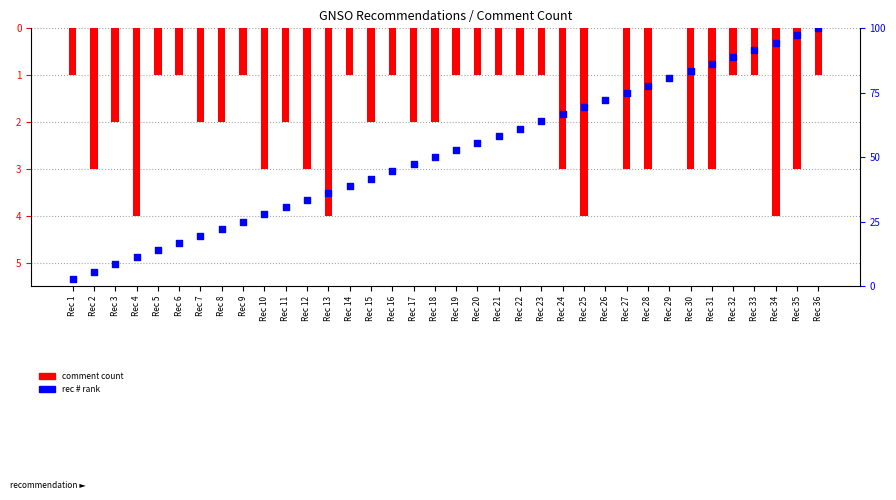

Which series has the largest Y range (max minus min)?

rec # rank